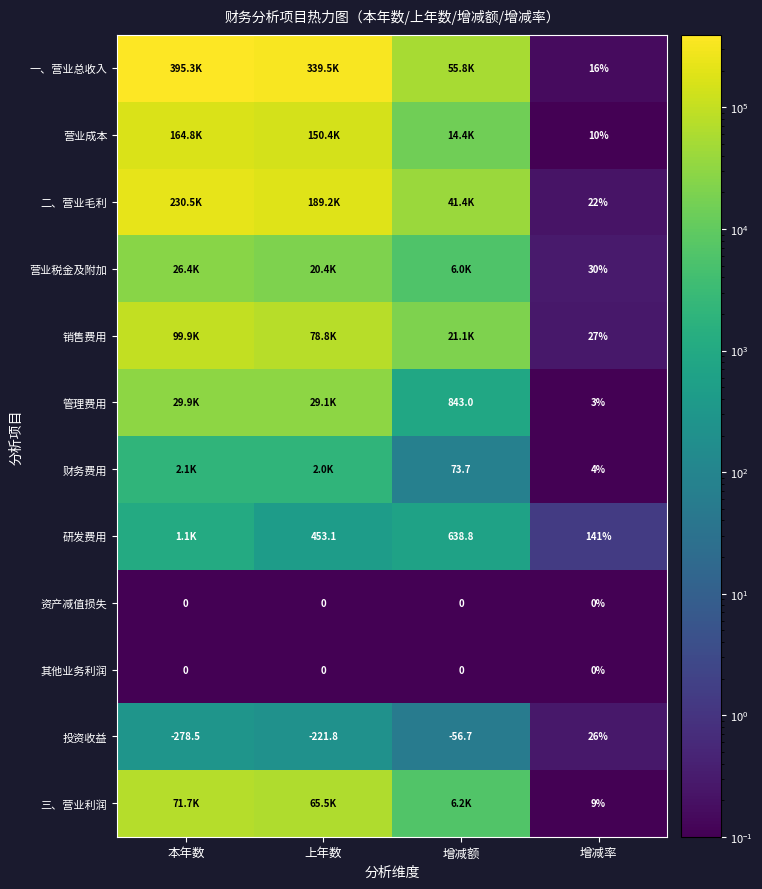

Rank the series by their maximum value, from highest to lowest.

一、营业总收入, 二、营业毛利, 营业成本, 销售费用, 三、营业利润, 管理费用, 营业税金及附加, 财务费用, 研发费用, 投资收益, 资产减值损失, 其他业务利润